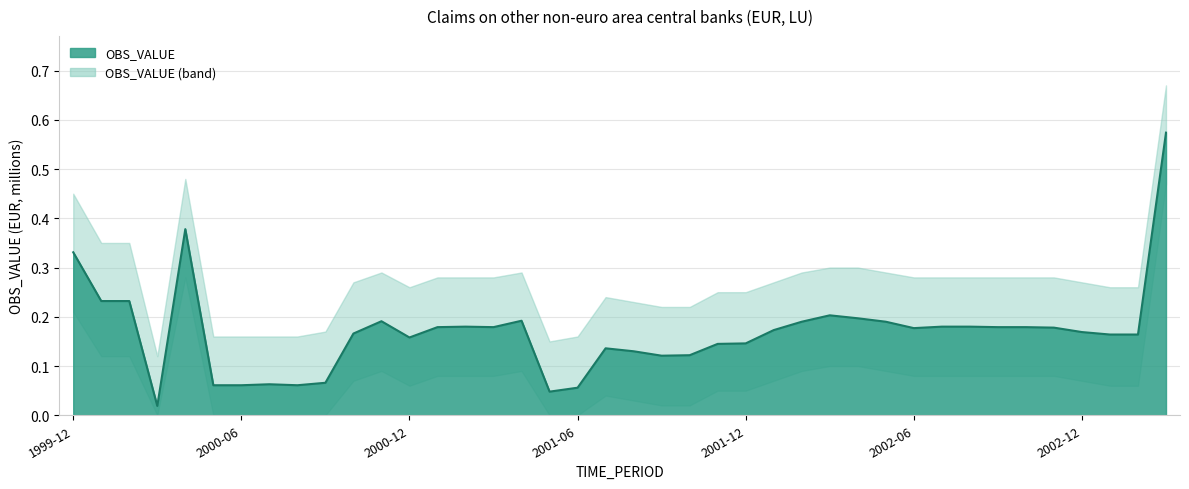

True or false: OBS_VALUE_upper and OBS_VALUE_lower intersect in this chart.

False